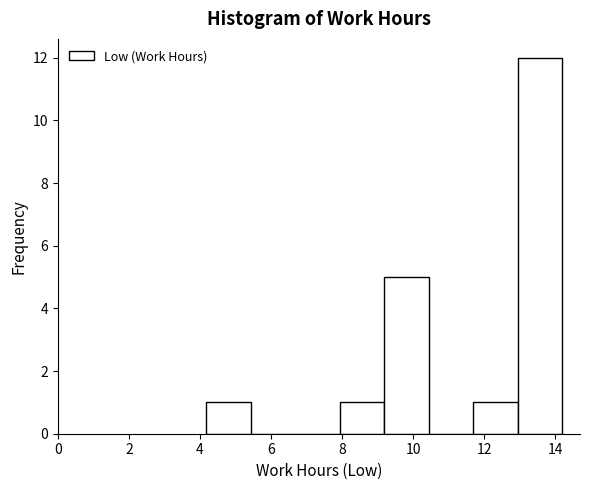

Reading left to right, transcribe this chart: for each bar, give the range it covers on the x-axis and its height. Neither the bar edges nor the heights are printed on the chart, so give them approximately, as read against the axes.

4.2 to 5.4: 1
5.4 to 6.6: 0
6.6 to 8.0: 0
8.0 to 9.2: 1
9.2 to 10.4: 5
10.4 to 11.6: 0
11.6 to 13.0: 1
13.0 to 14.2: 12